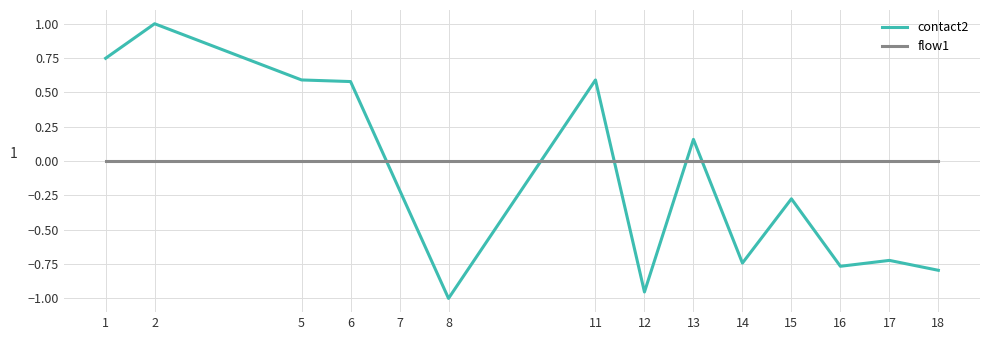

List the series in order of their overall mean, highest first.

flow1, contact2